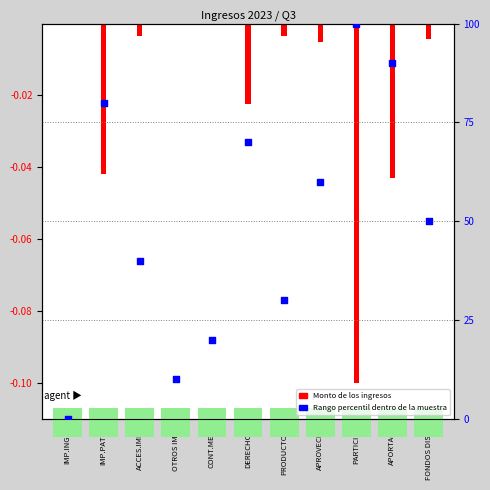

At which category is the sum across all series the highest?

PARTICIP.